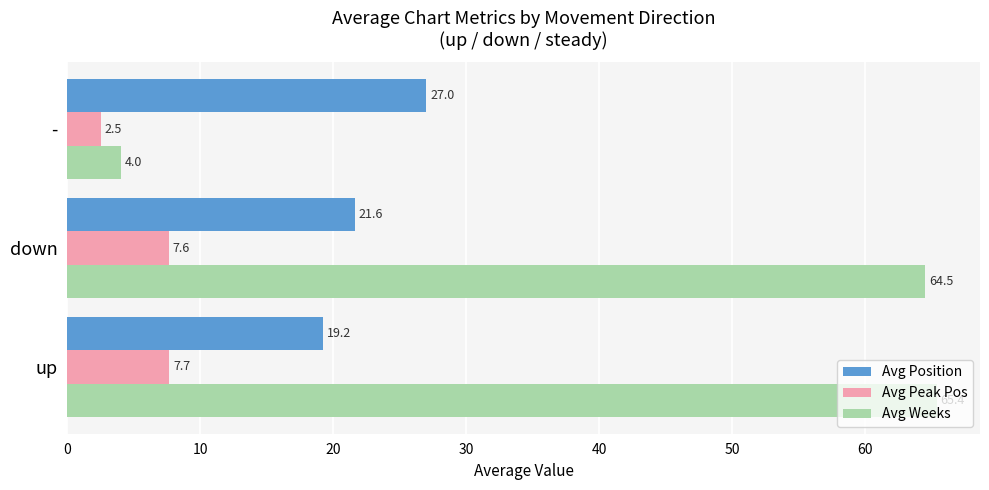

List the labels in order of Avg Weeks value, largest first.

up, down, -